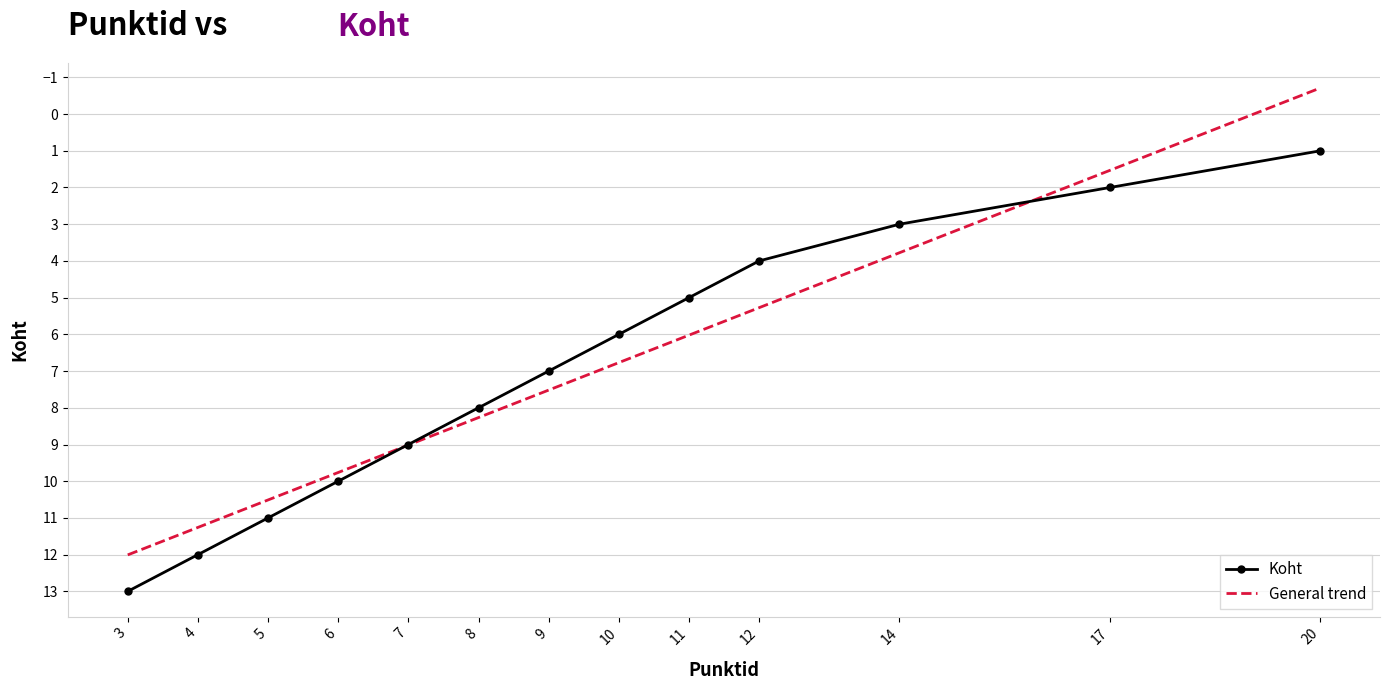

Approximately how many times larger is the value at 17 compared to 12?

0.5